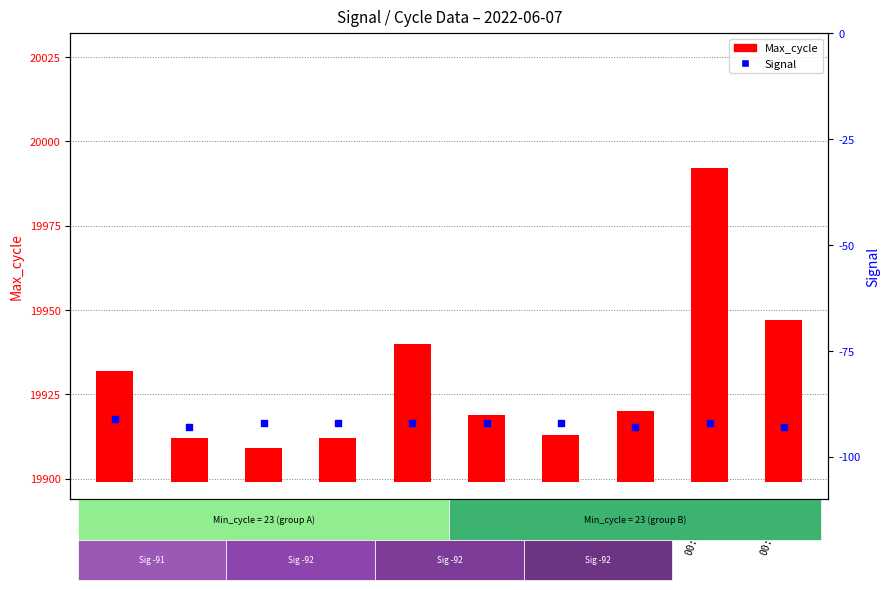

Which series has the widest spread of Y values?

Max_cycle